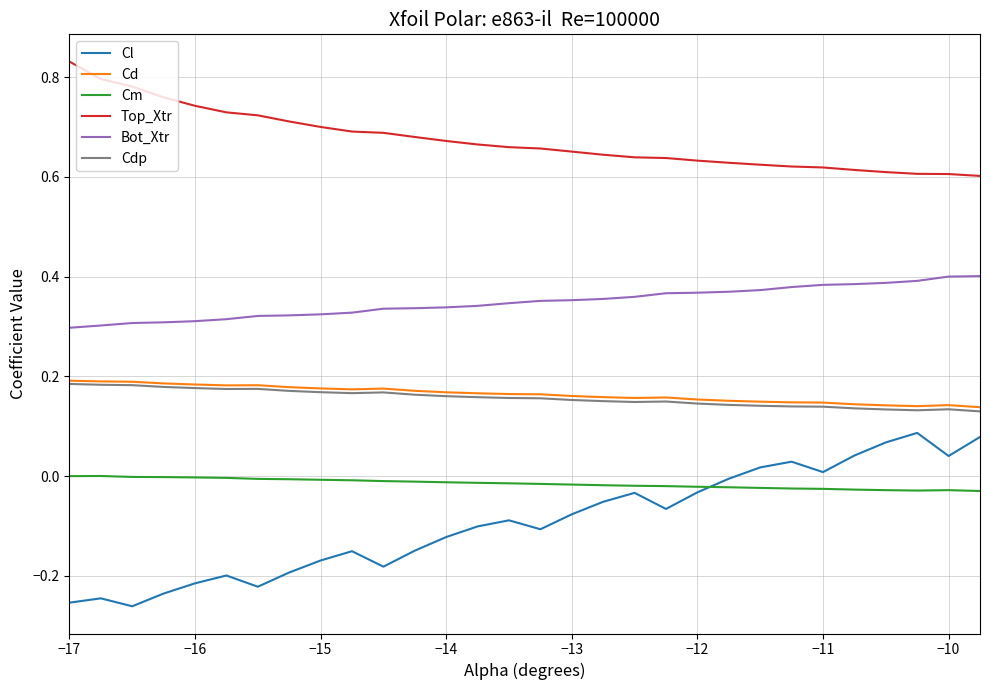

True or false: Top_Xtr and Cdp cross at least once.

False